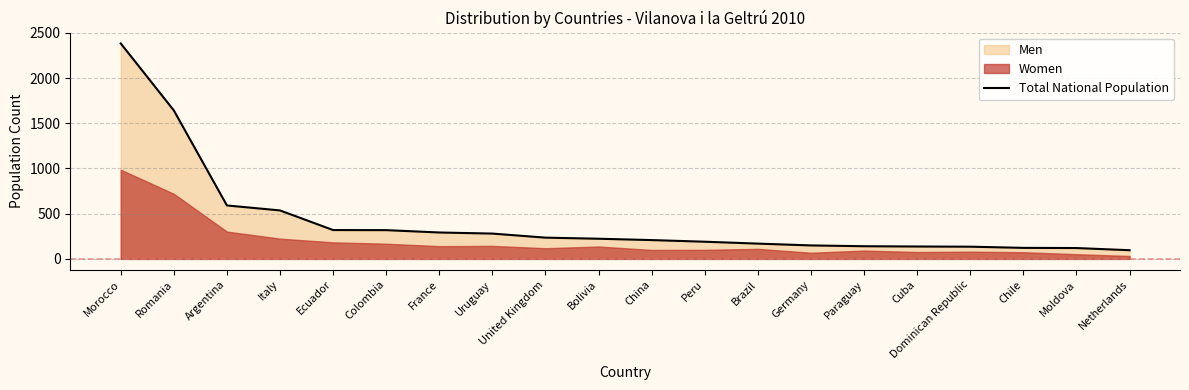

Is it true that the value at Cuba is 230?

False